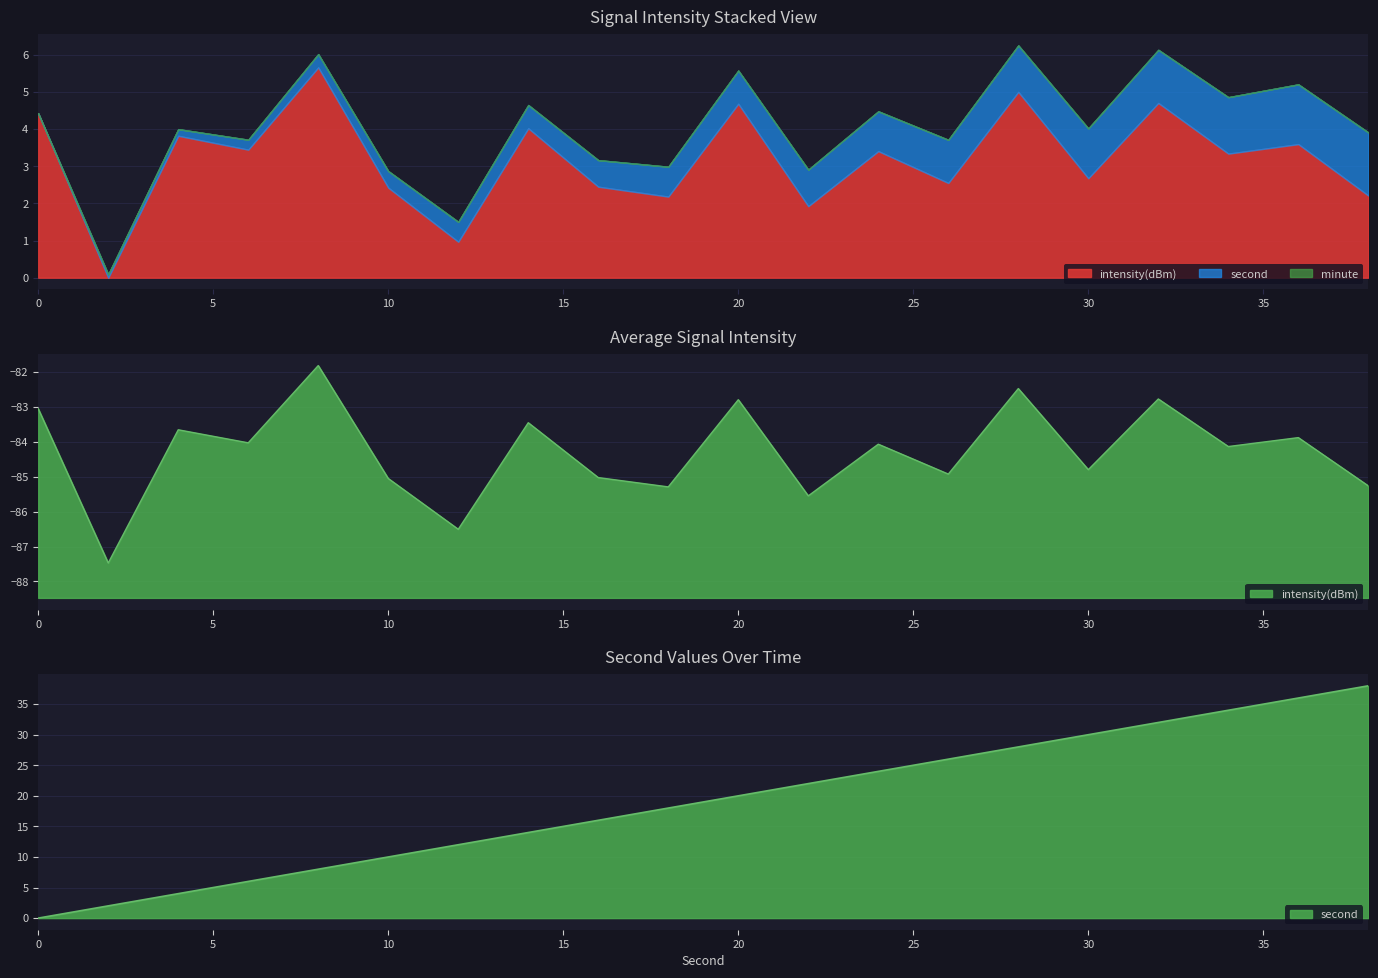

Between 30 and 2, which is larger?

30